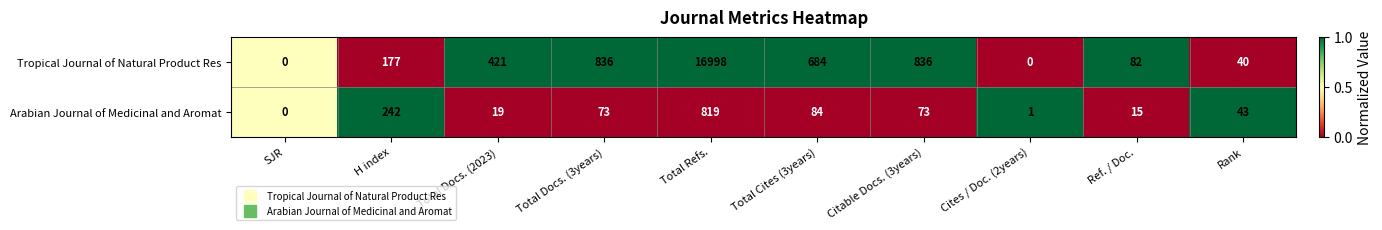

Reading left to right, extract all data points from this chart.

Tropical Journal of Natural Product Res: SJR=0	H index=177	Total Docs. (2023)=421	Total Docs. (3years)=836	Total Refs.=16998	Total Cites (3years)=684	Citable Docs. (3years)=836	Cites / Doc. (2years)=0	Ref. / Doc.=82	Rank=40
Arabian Journal of Medicinal and Aromat: SJR=0	H index=242	Total Docs. (2023)=19	Total Docs. (3years)=73	Total Refs.=819	Total Cites (3years)=84	Citable Docs. (3years)=73	Cites / Doc. (2years)=1	Ref. / Doc.=15	Rank=43